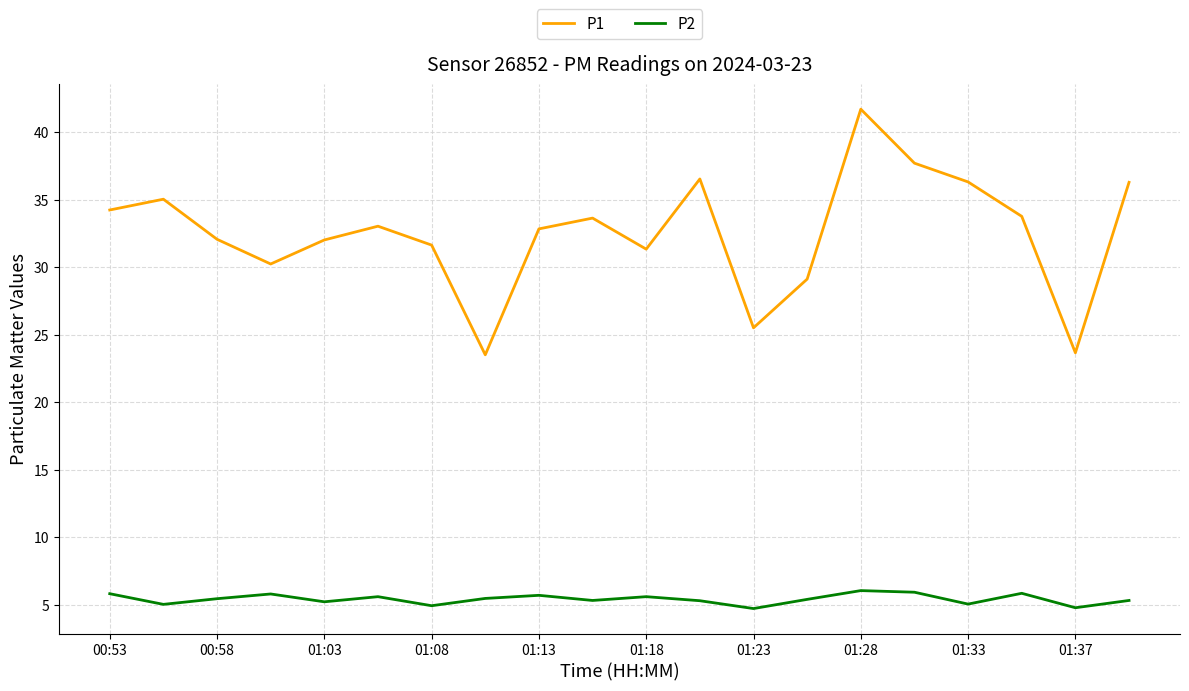

Does the chart have visible grid lines?

Yes